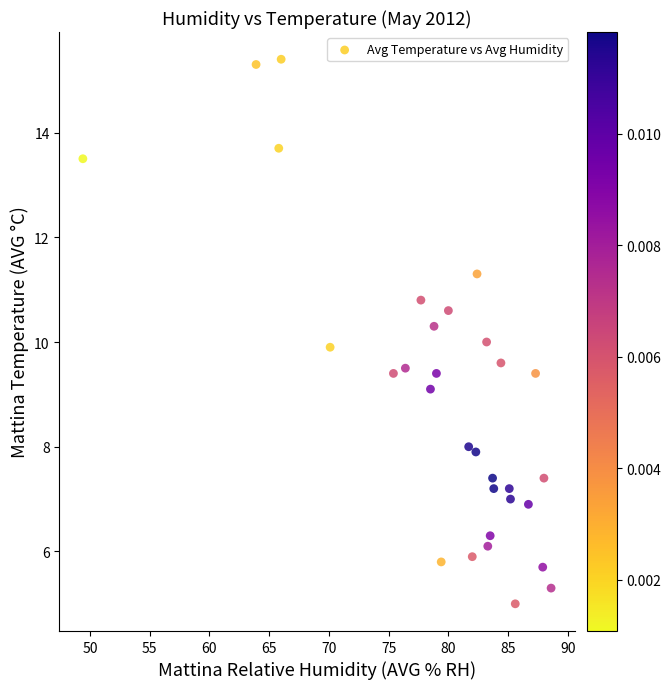

What is the range of Y values (max minus min)?

10.4